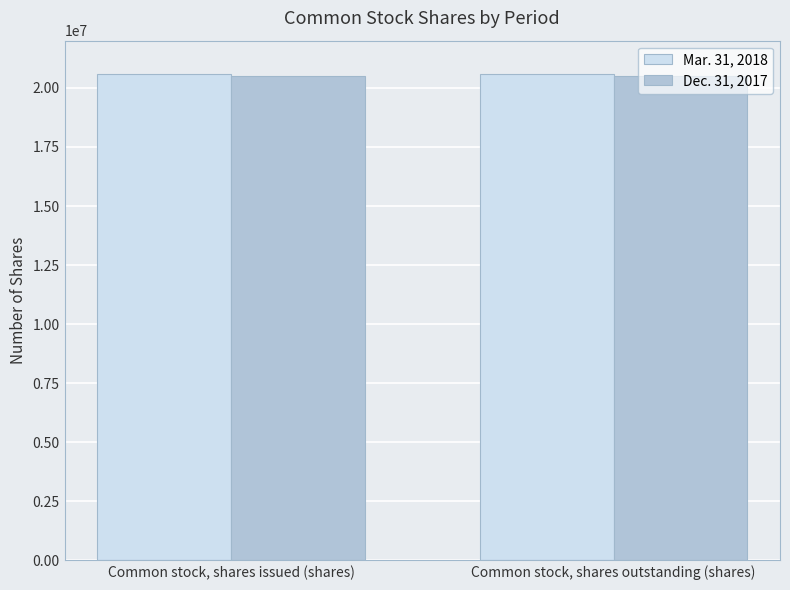

What is the label of the 1st bar from the left?

Common stock, shares issued (shares)